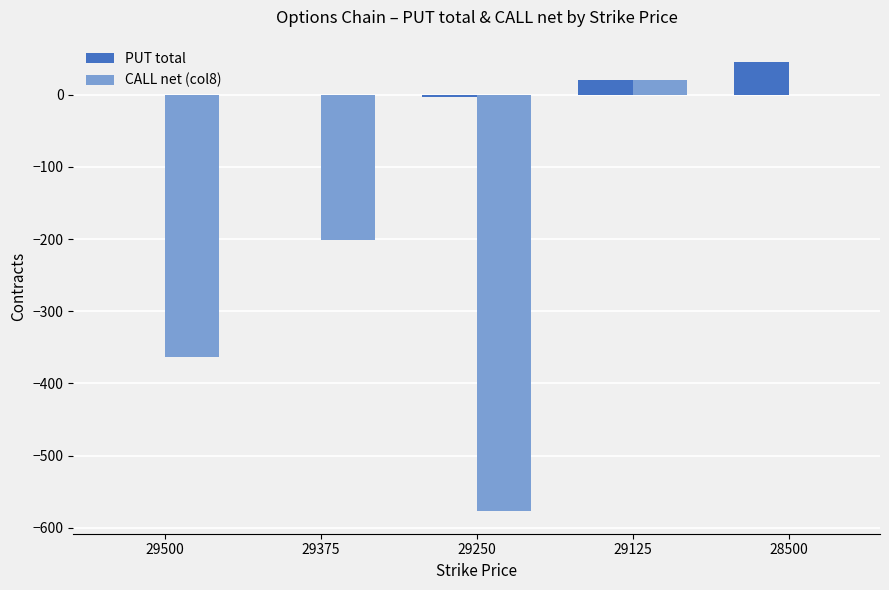

What is the sum of all CALL net (col8) values?

-1122